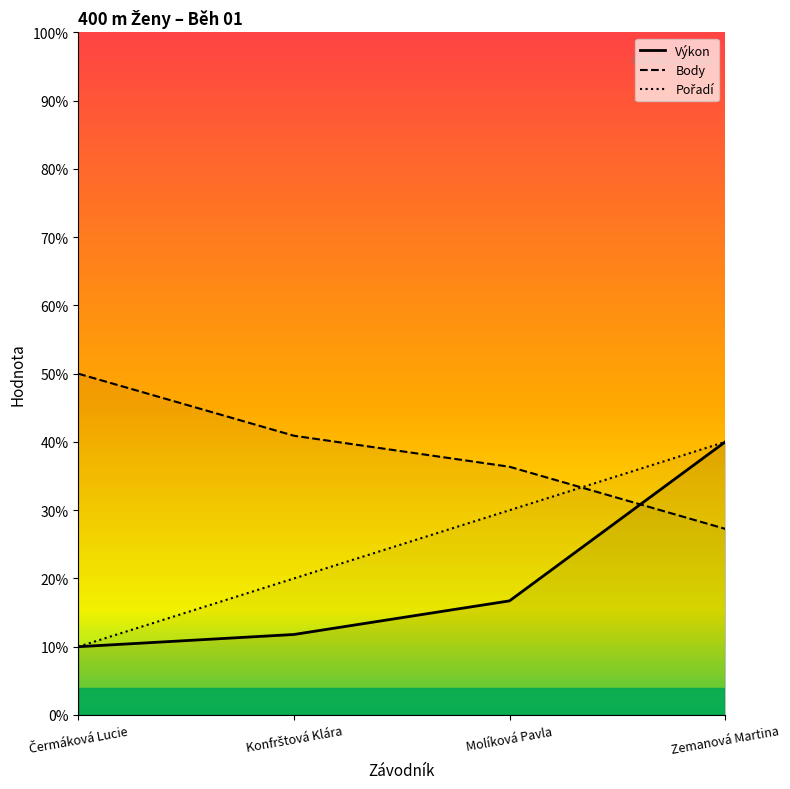

At which label does Výkon first exceed 16?

Molíková Pavla